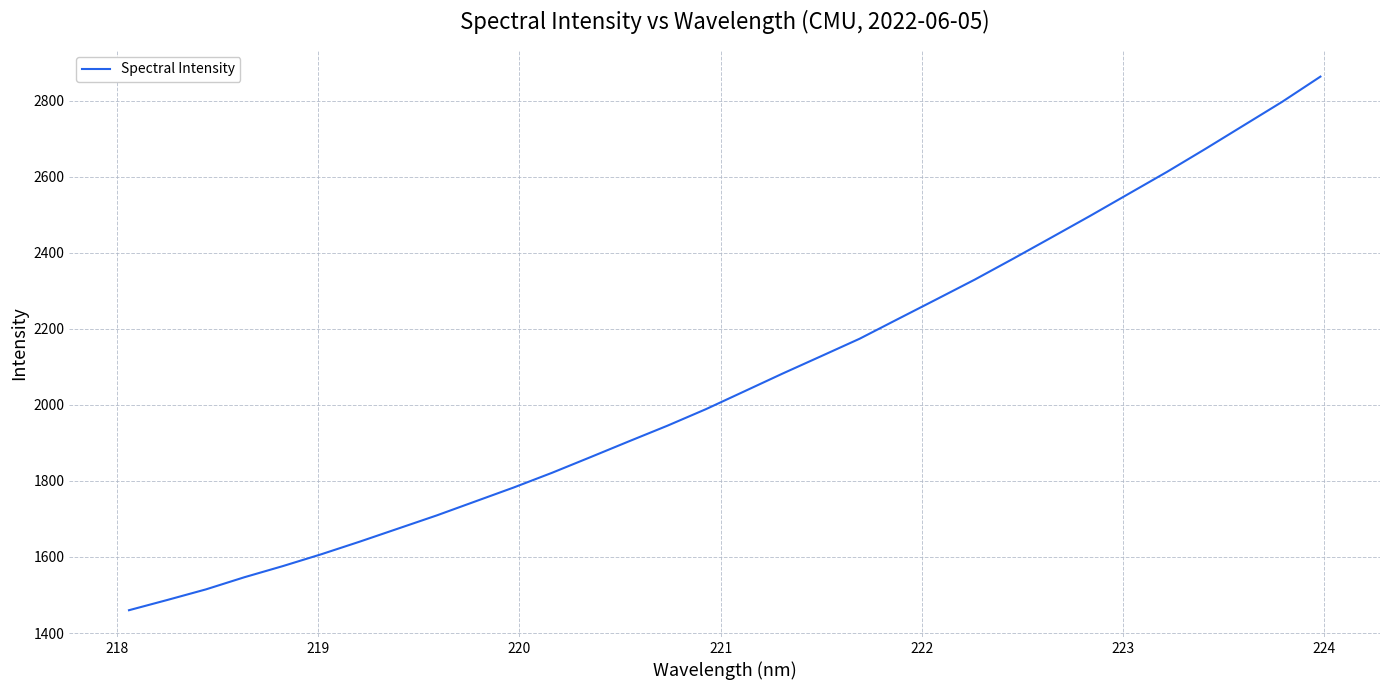

Count the number of categories in the chart.

32